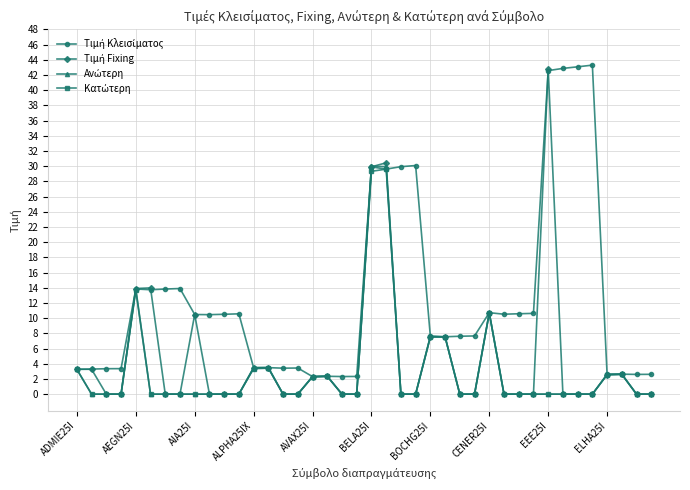

At how many categories does at least one series exceed 12?

12